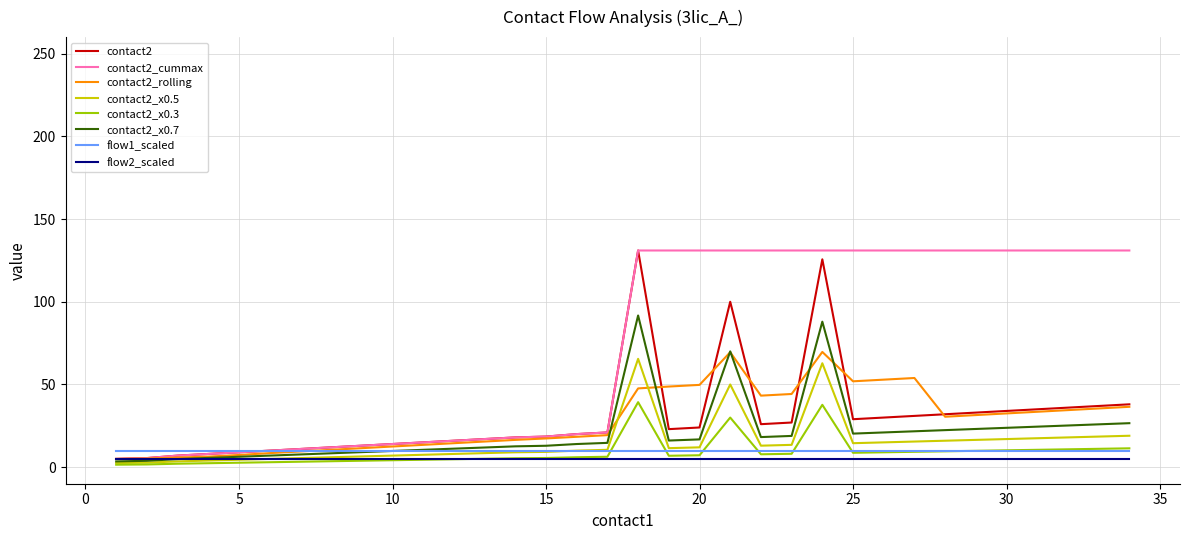

What is the maximum value for contact2_x0.5?

65.5